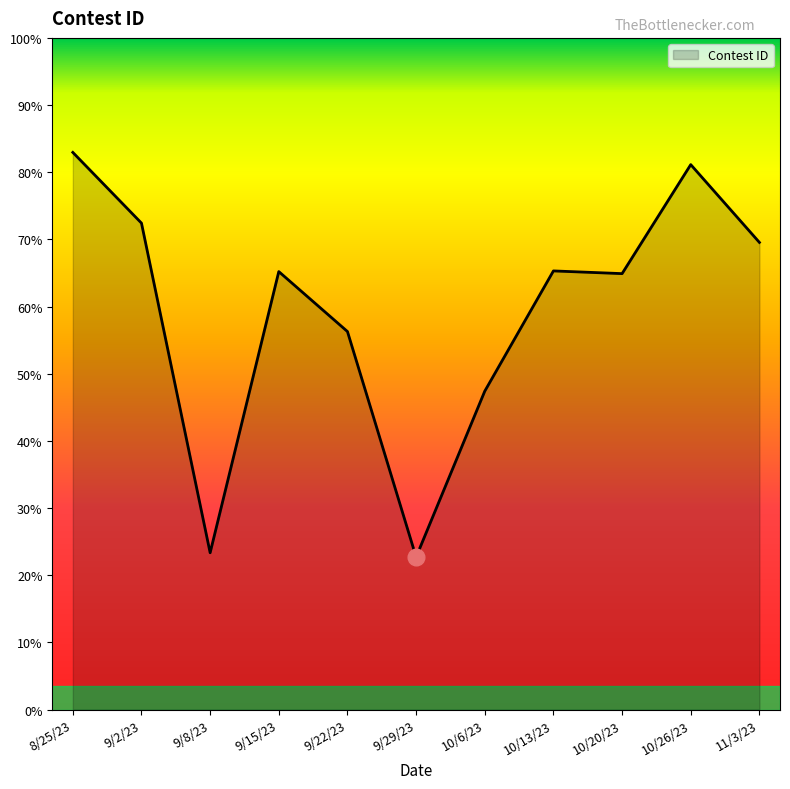

The value at 9/29/23 is 239243. True or false?

False